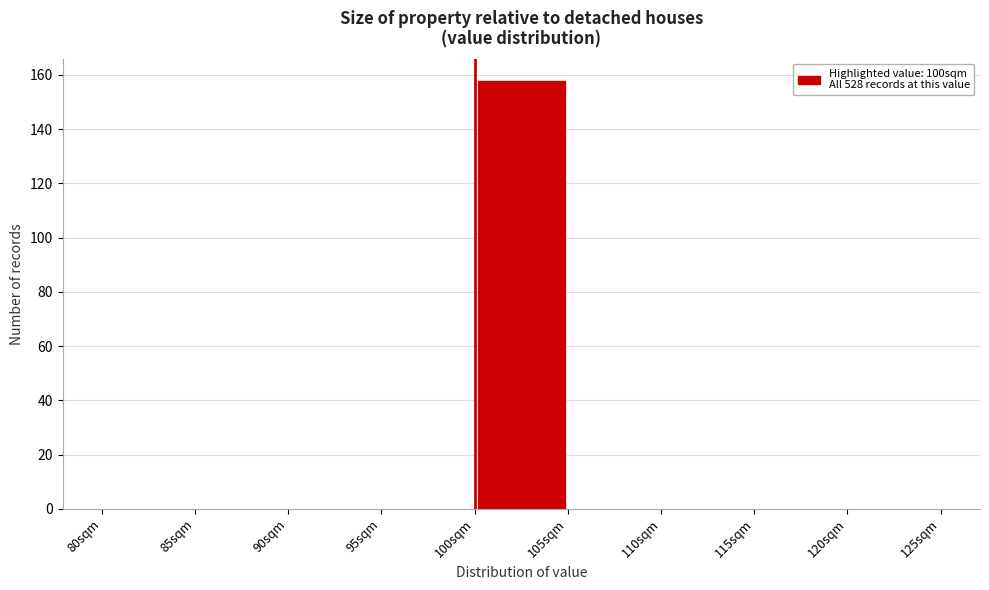

How tall is the bar that spans 100 to 105 on the x-axis? The values are not printed on the chart, so give them approximately, as read against the axis.

158